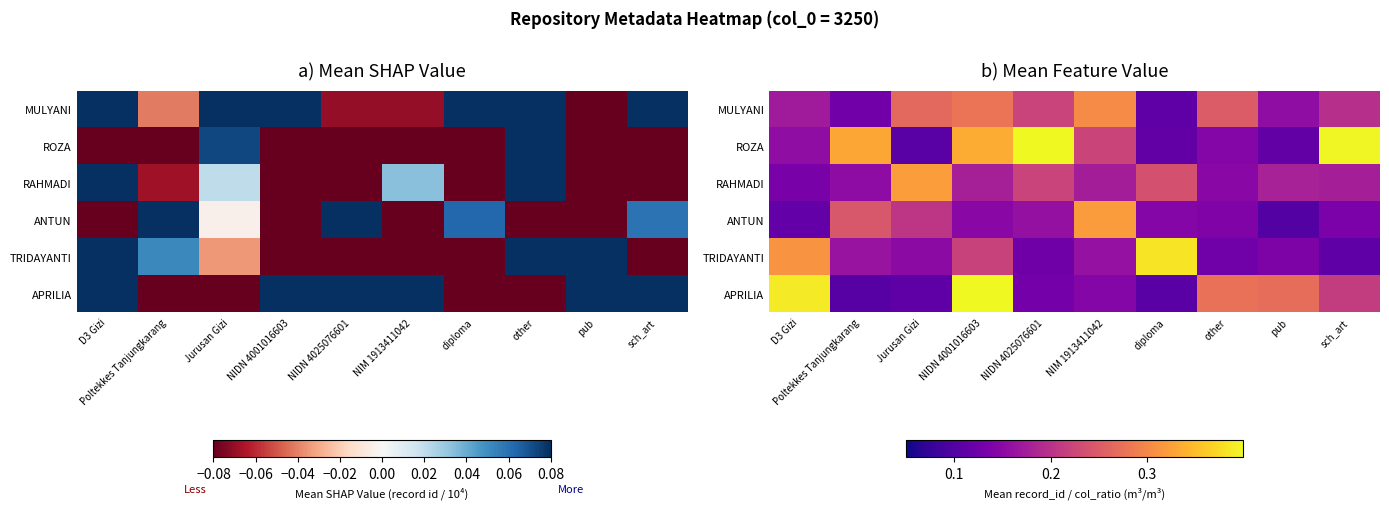

Is the value of RAHMADI at NIM 1913411042 greater than the value of MULYANI at Jurusan Gizi?

No